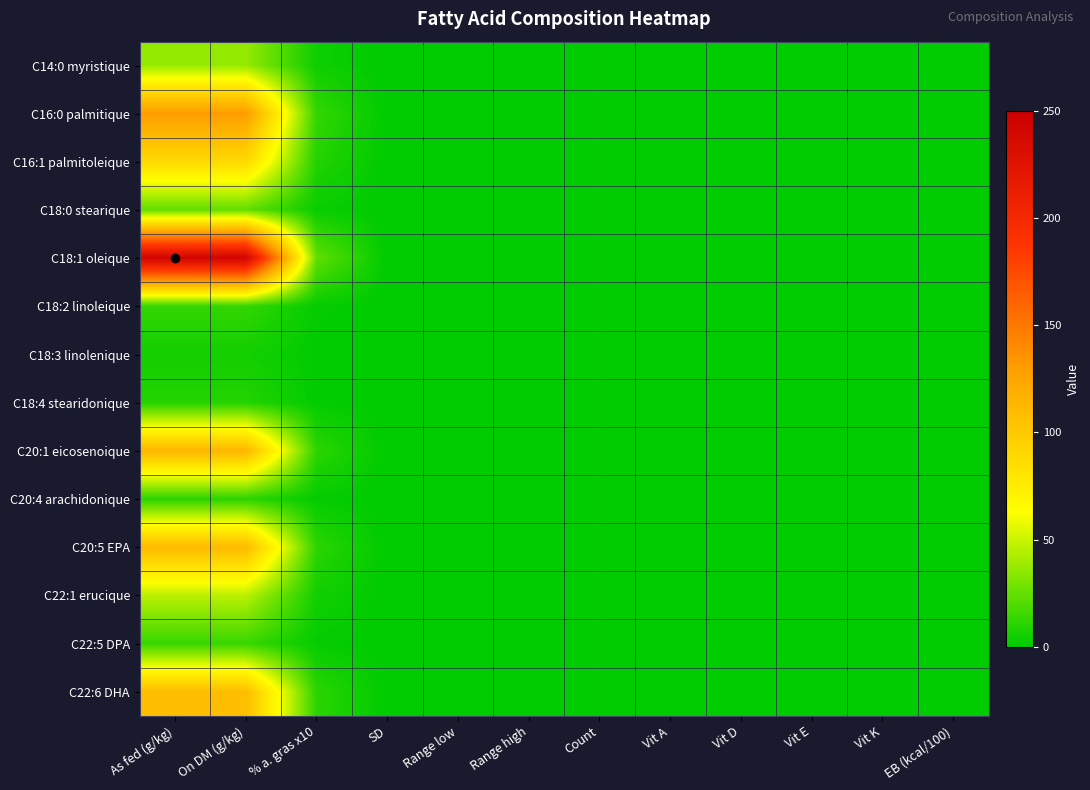

Reading left to right, extract all data points from this chart.

C14:0 myristique: As fed (g/kg)=37.0	On DM (g/kg)=37.0	% a. gras x10=3.7	SD=0.0	Range low=0.0	Range high=0.0	Count=1.0	Vit A=0.0	Vit D=0.0	Vit E=0.0	Vit K=0.0	EB (kcal/100)=0.0
C16:0 palmitique: As fed (g/kg)=130.0	On DM (g/kg)=130.0	% a. gras x10=13.0	SD=0.0	Range low=0.0	Range high=0.0	Count=1.0	Vit A=0.0	Vit D=0.0	Vit E=0.0	Vit K=0.0	EB (kcal/100)=0.0
C16:1 palmitoleique: As fed (g/kg)=89.0	On DM (g/kg)=89.0	% a. gras x10=8.9	SD=0.0	Range low=0.0	Range high=0.0	Count=1.0	Vit A=0.0	Vit D=0.0	Vit E=0.0	Vit K=0.0	EB (kcal/100)=0.0
C18:0 stearique: As fed (g/kg)=24.0	On DM (g/kg)=24.0	% a. gras x10=2.4	SD=0.0	Range low=0.0	Range high=0.0	Count=1.0	Vit A=0.0	Vit D=0.0	Vit E=0.0	Vit K=0.0	EB (kcal/100)=0.0
C18:1 oleique: As fed (g/kg)=243.0	On DM (g/kg)=243.0	% a. gras x10=24.3	SD=0.0	Range low=0.0	Range high=0.0	Count=1.0	Vit A=0.0	Vit D=0.0	Vit E=0.0	Vit K=0.0	EB (kcal/100)=0.0
C18:2 linoleique: As fed (g/kg)=13.0	On DM (g/kg)=13.0	% a. gras x10=1.3	SD=0.0	Range low=0.0	Range high=0.0	Count=1.0	Vit A=0.0	Vit D=0.0	Vit E=0.0	Vit K=0.0	EB (kcal/100)=0.0
C18:3 linolenique: As fed (g/kg)=5.0	On DM (g/kg)=5.0	% a. gras x10=0.5	SD=0.0	Range low=0.0	Range high=0.0	Count=1.0	Vit A=0.0	Vit D=0.0	Vit E=0.0	Vit K=0.0	EB (kcal/100)=0.0
C18:4 stearidonique: As fed (g/kg)=9.0	On DM (g/kg)=9.0	% a. gras x10=0.9	SD=0.0	Range low=0.0	Range high=0.0	Count=1.0	Vit A=0.0	Vit D=0.0	Vit E=0.0	Vit K=0.0	EB (kcal/100)=0.0
C20:1 eicosenoique: As fed (g/kg)=113.0	On DM (g/kg)=113.0	% a. gras x10=11.3	SD=0.0	Range low=0.0	Range high=0.0	Count=1.0	Vit A=0.0	Vit D=0.0	Vit E=0.0	Vit K=0.0	EB (kcal/100)=0.0
C20:4 arachidonique: As fed (g/kg)=11.0	On DM (g/kg)=11.0	% a. gras x10=1.1	SD=0.0	Range low=0.0	Range high=0.0	Count=1.0	Vit A=0.0	Vit D=0.0	Vit E=0.0	Vit K=0.0	EB (kcal/100)=0.0
C20:5 EPA: As fed (g/kg)=110.0	On DM (g/kg)=110.0	% a. gras x10=11.0	SD=0.0	Range low=0.0	Range high=0.0	Count=1.0	Vit A=0.0	Vit D=0.0	Vit E=0.0	Vit K=0.0	EB (kcal/100)=0.0
C22:1 erucique: As fed (g/kg)=46.0	On DM (g/kg)=46.0	% a. gras x10=4.6	SD=0.0	Range low=0.0	Range high=0.0	Count=1.0	Vit A=0.0	Vit D=0.0	Vit E=0.0	Vit K=0.0	EB (kcal/100)=0.0
C22:5 DPA: As fed (g/kg)=14.0	On DM (g/kg)=14.0	% a. gras x10=1.4	SD=0.0	Range low=0.0	Range high=0.0	Count=1.0	Vit A=0.0	Vit D=0.0	Vit E=0.0	Vit K=0.0	EB (kcal/100)=0.0
C22:6 DHA: As fed (g/kg)=108.0	On DM (g/kg)=108.0	% a. gras x10=10.8	SD=0.0	Range low=0.0	Range high=0.0	Count=1.0	Vit A=0.0	Vit D=0.0	Vit E=0.0	Vit K=0.0	EB (kcal/100)=0.0